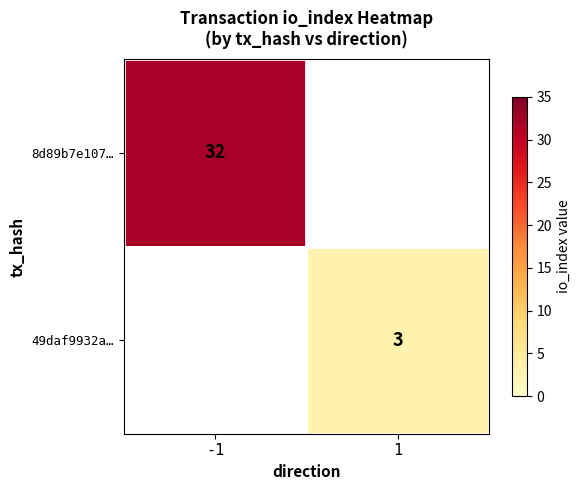

What is the greatest value displayed?

32.0